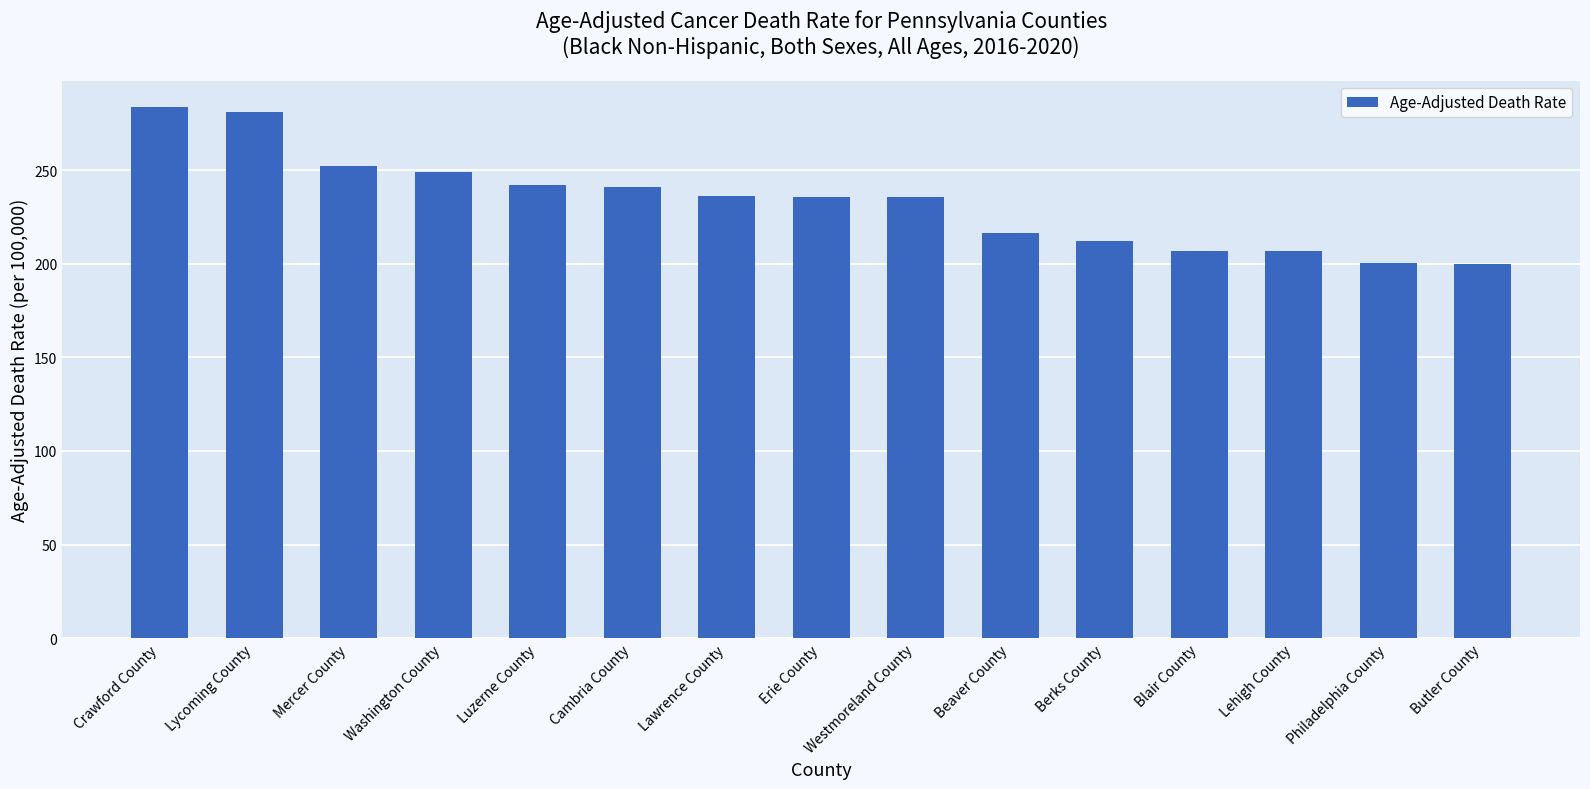

Is it true that the value at Lehigh County is 206.6?

True